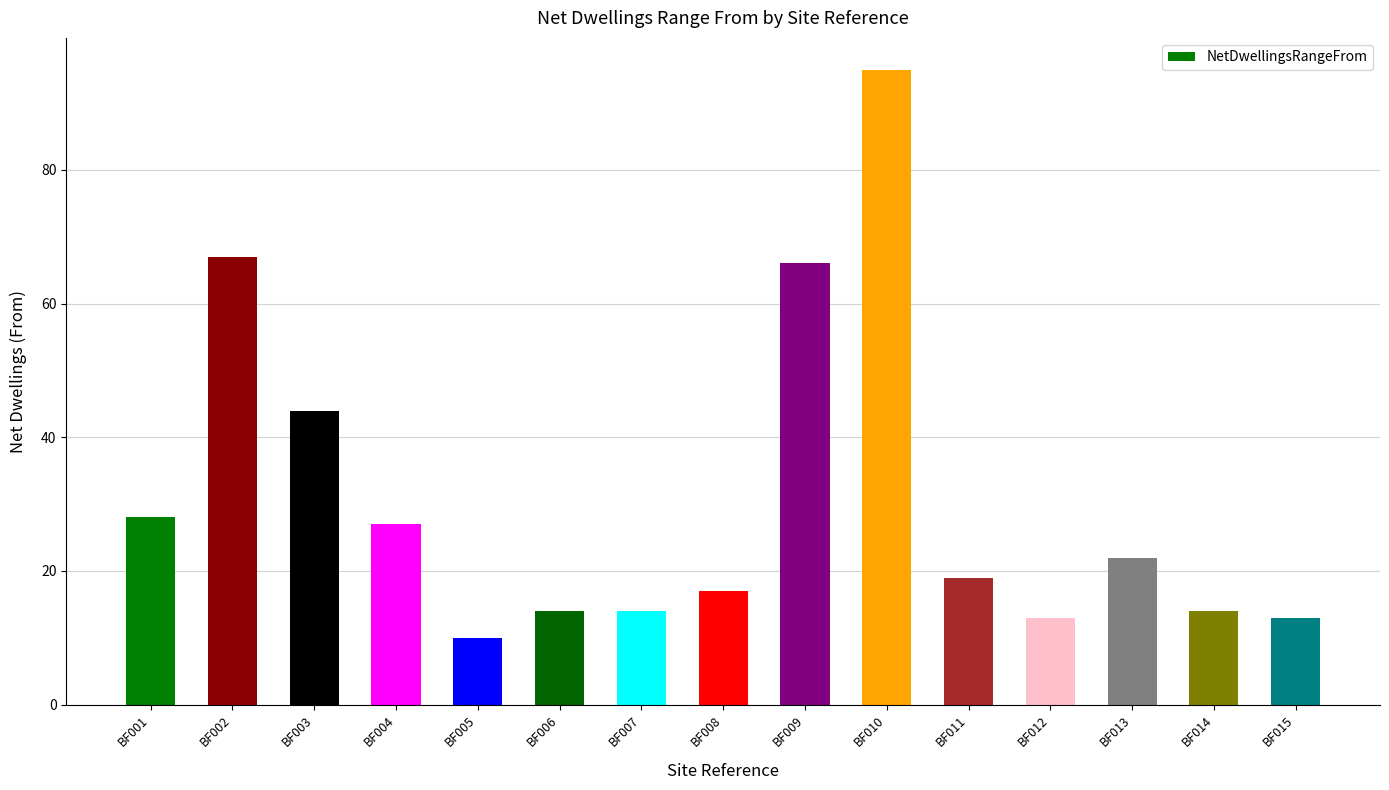

Is it true that the value at BF013 is 22?

True